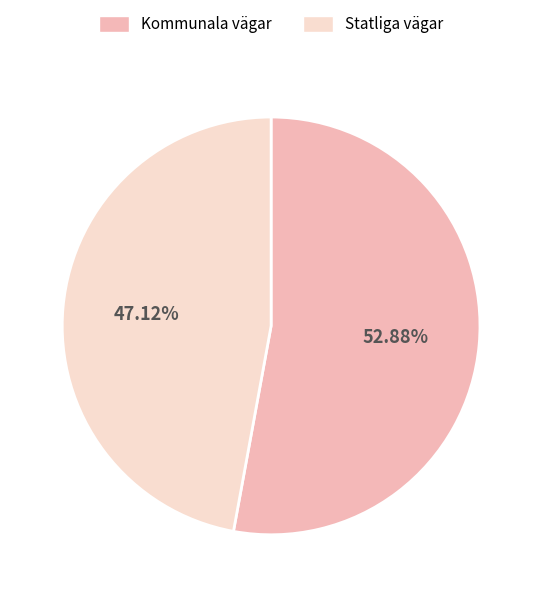

To the nearest percent, what is the difference between the Statliga vägar and Kommunala vägar slice percentages?

6%